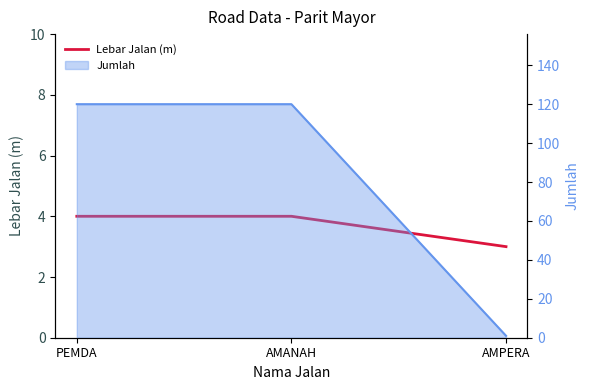

True or false: the data shows 3 at AMPERA.

True